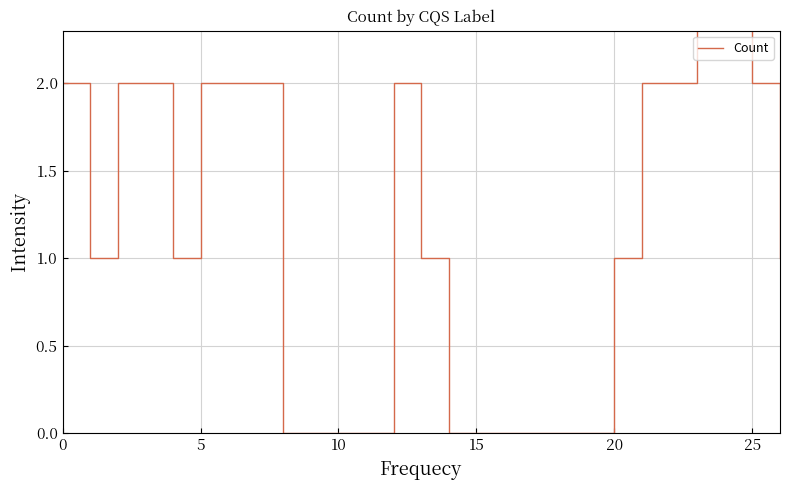

Which label corresponds to the largest value in the chart?

23